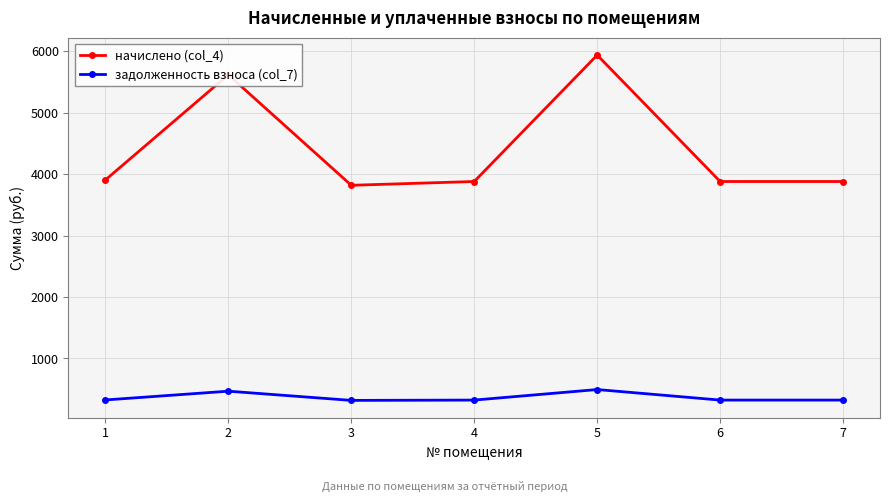

At which category does задолженность взноса (col_7) reach its first local peak?

2